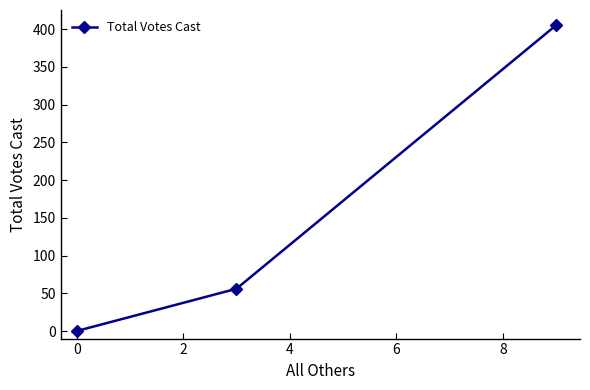

What is the greatest value displayed?

405